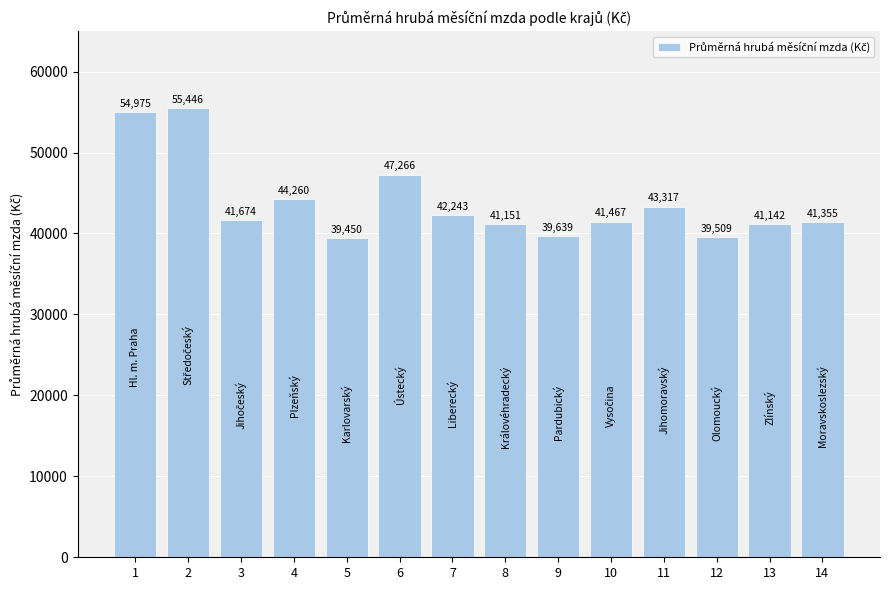

Approximately how many times larger is the value at 10 compared to 14?

1.0